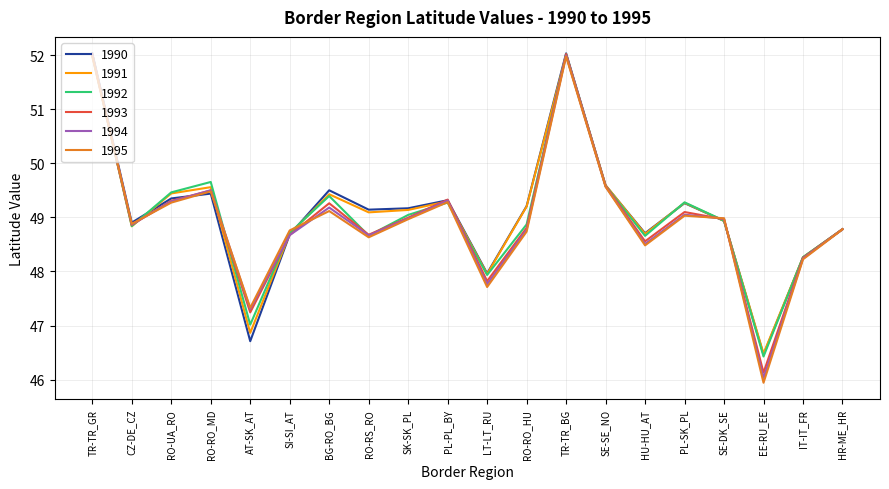

Is the value of 1993 at AT-SK_AT greater than the value of 1992 at RO-UA_RO?

No